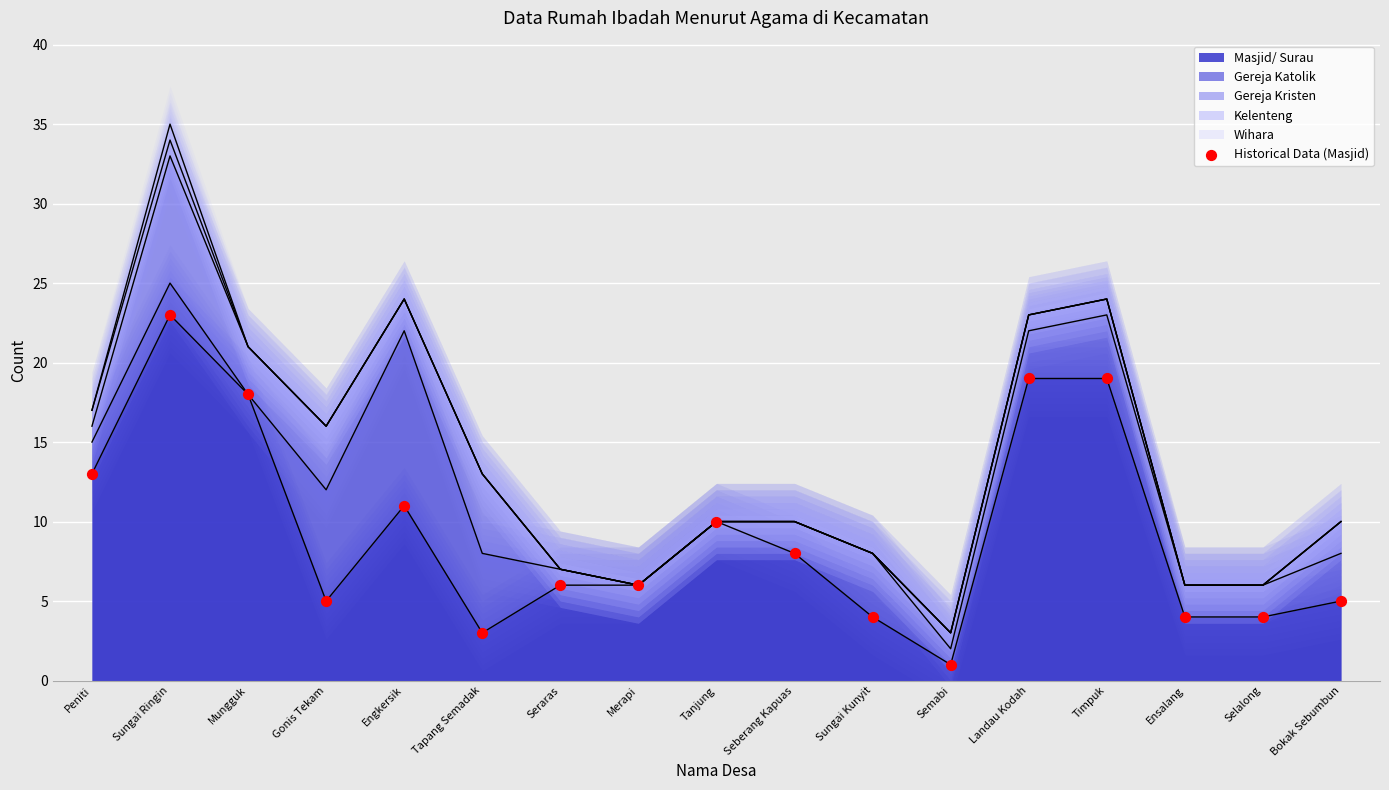

What is the change in value from Peniti to Engkersik?

-2